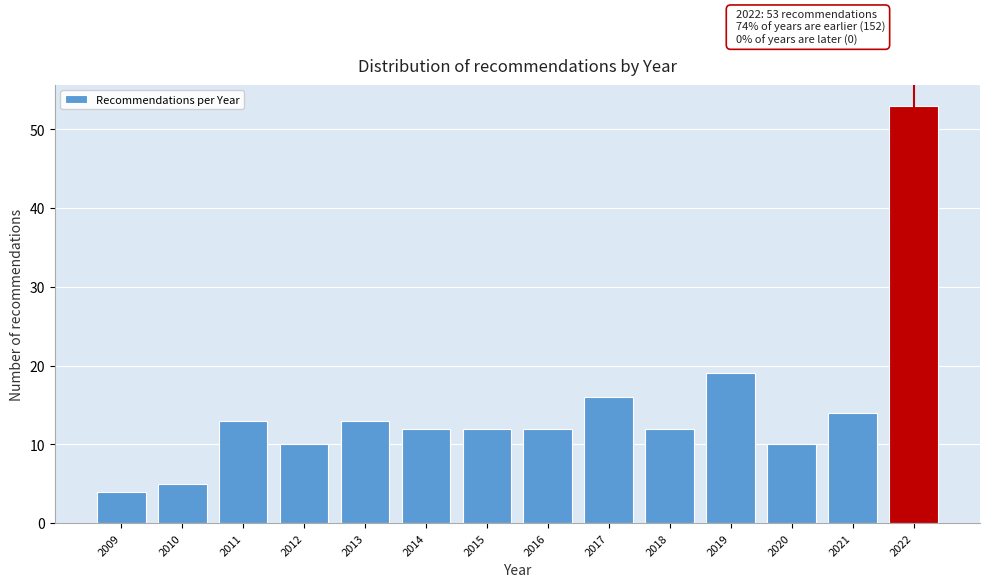

Reading left to right, extract all data points from this chart.

4	5	13	10	13	12	12	12	16	12	19	10	14	53